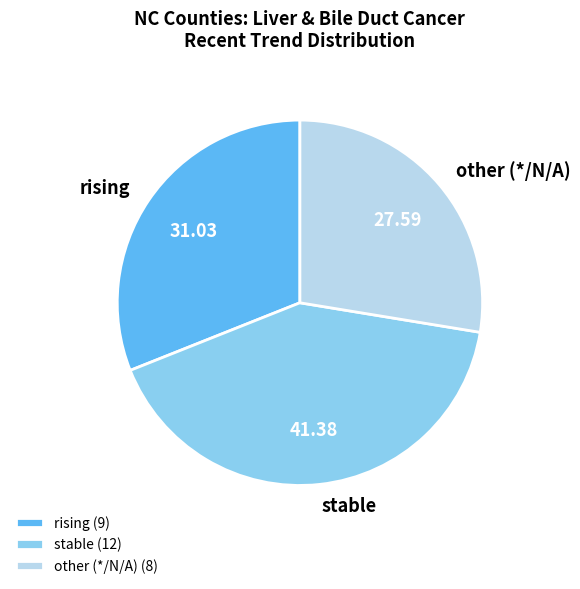

Is there any slice that represents more than half of the pie?

No